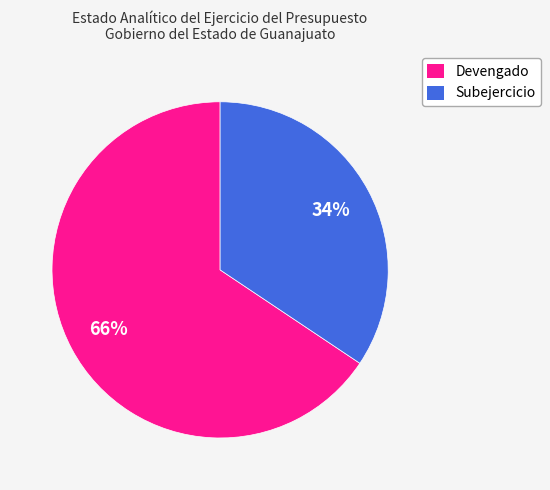

What percentage is the Subejercicio slice, to the nearest percent?

34%